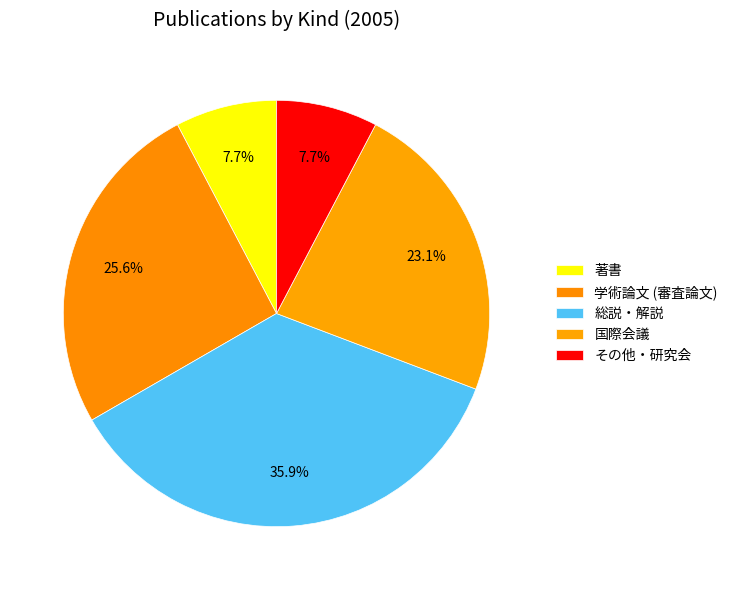

To the nearest percent, what is the combined percentage of 学術論文 (審査論文) and その他・研究会?

33%